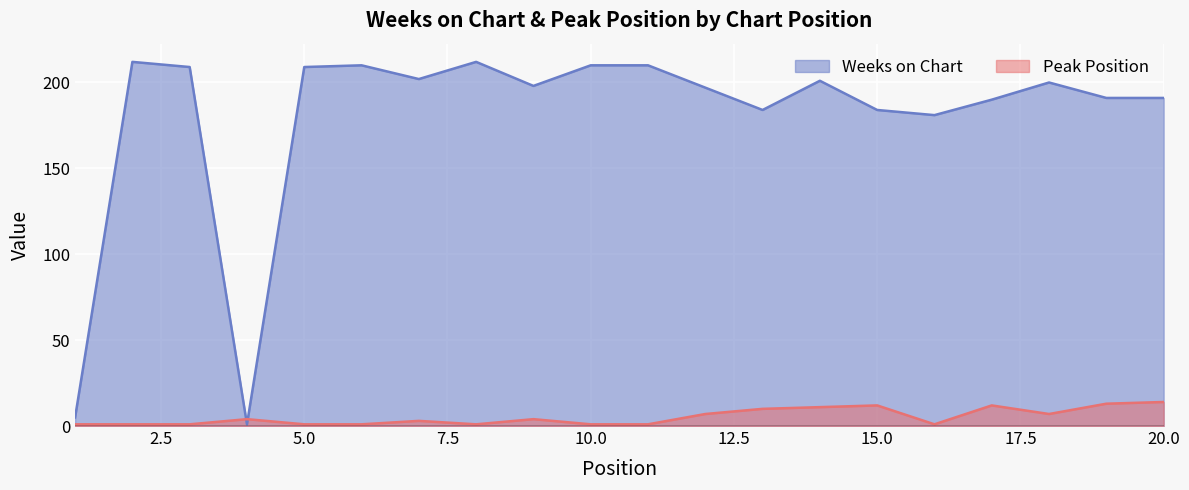

True or false: Weeks on Chart has more than 0 points higher than both neighbors.

True